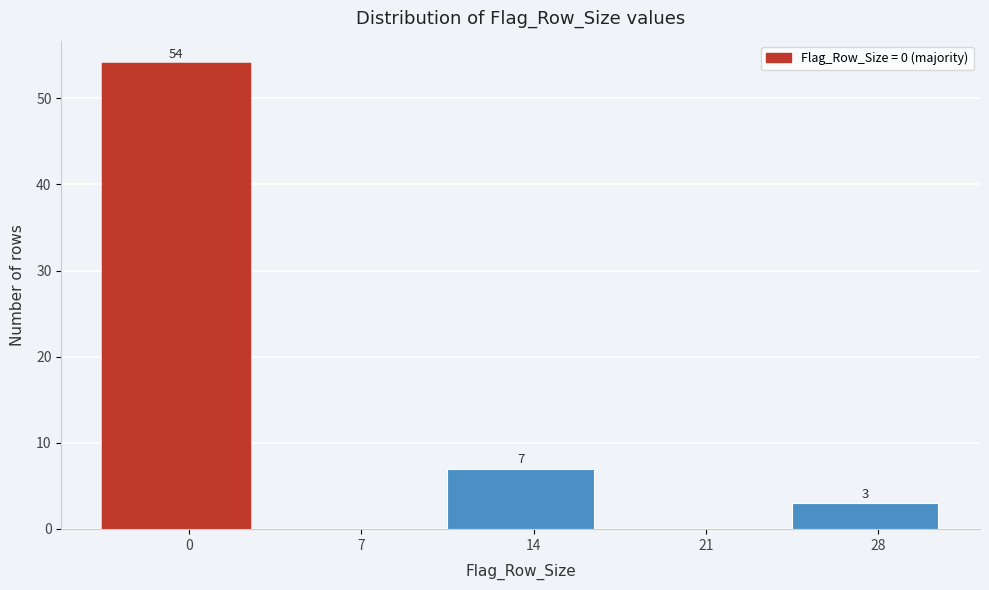

Reading right to left, what are all the values shown in this chart?

28=3	21=0	14=7	7=0	0=54